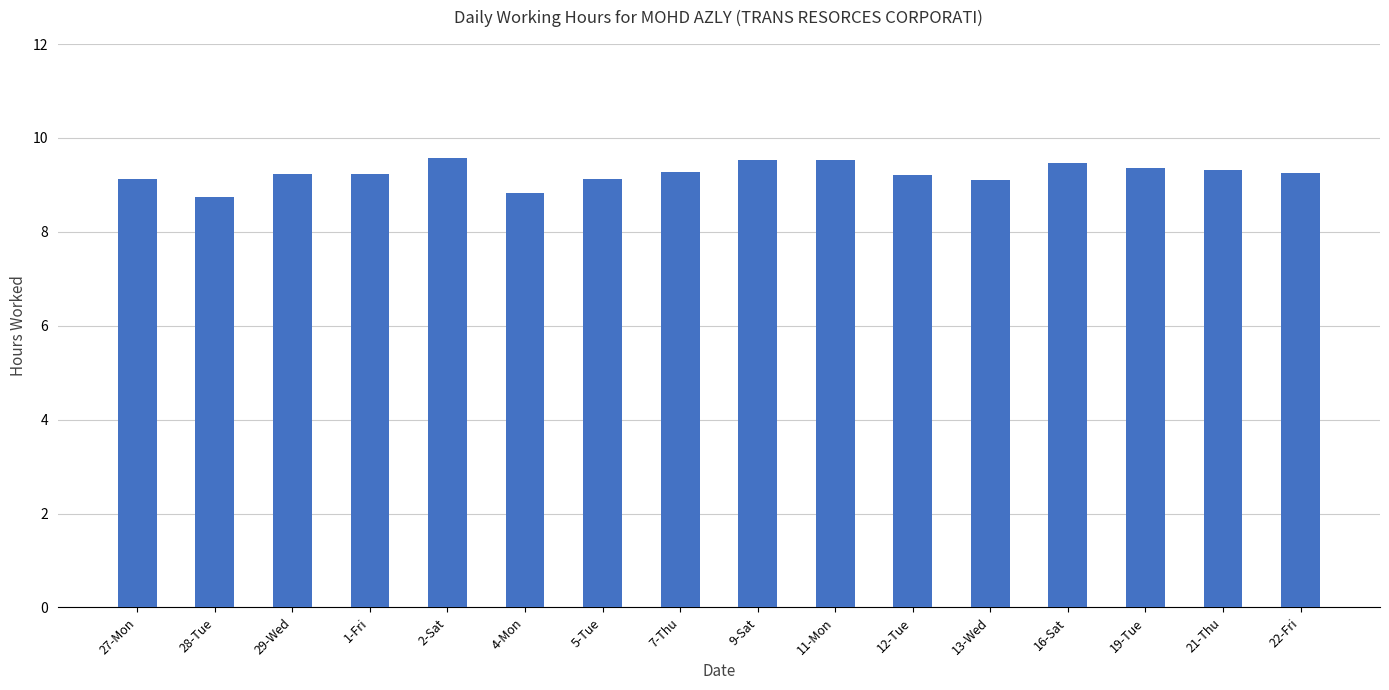

Is it true that the value at 11-Mon is 9.5?

True